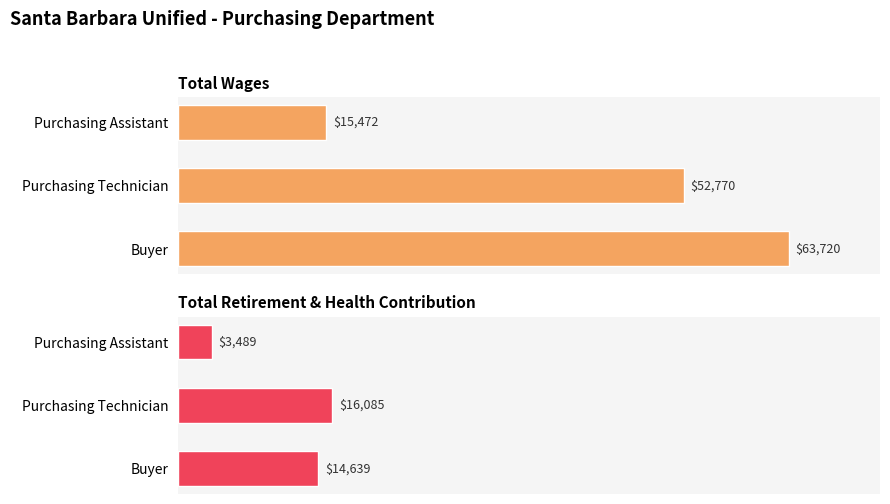

The Total Wages series shows 34176 at Buyer. True or false?

False